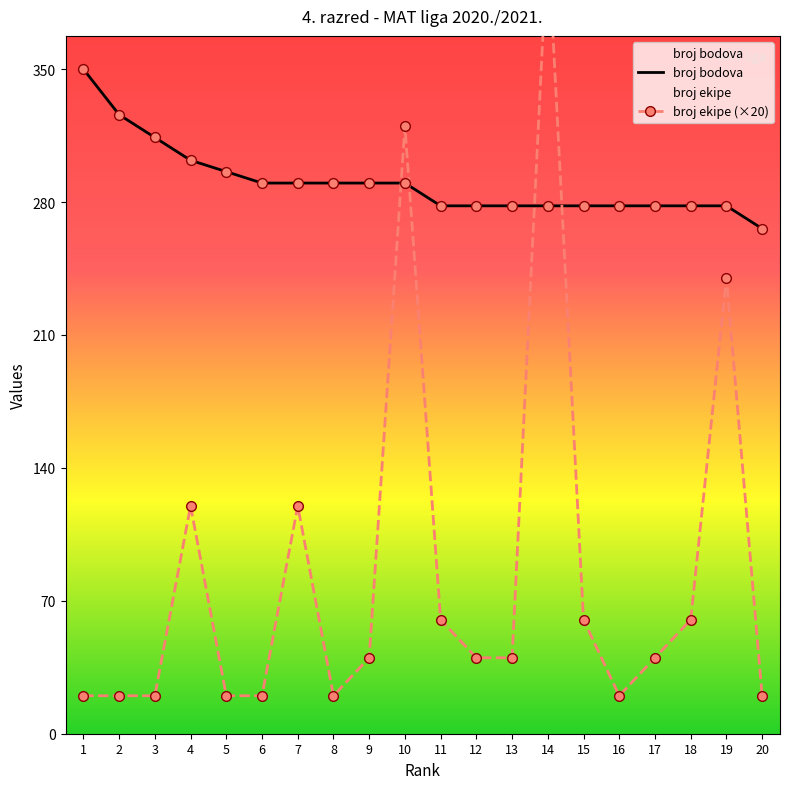

Which series reaches the minimum Y coordinate?

broj ekipe